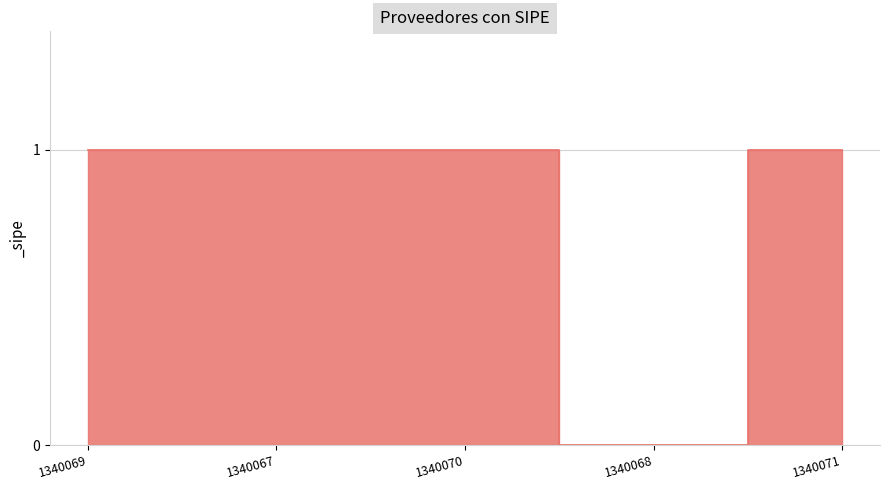

How many categories are shown in the chart?

5